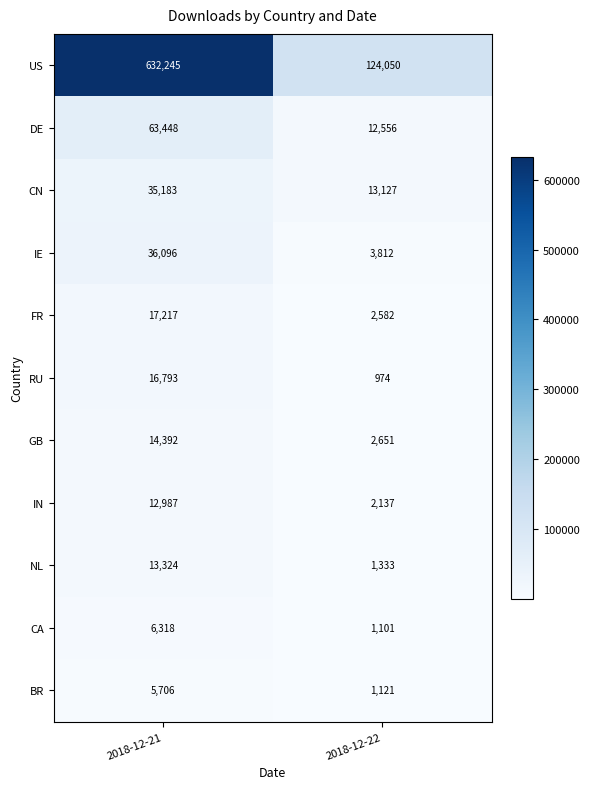

Reading right to left, what are all the values shown in this chart?

US: 2018-12-22=124050	2018-12-21=632245
DE: 2018-12-22=12556	2018-12-21=63448
CN: 2018-12-22=13127	2018-12-21=35183
IE: 2018-12-22=3812	2018-12-21=36096
FR: 2018-12-22=2582	2018-12-21=17217
RU: 2018-12-22=974	2018-12-21=16793
GB: 2018-12-22=2651	2018-12-21=14392
IN: 2018-12-22=2137	2018-12-21=12987
NL: 2018-12-22=1333	2018-12-21=13324
CA: 2018-12-22=1101	2018-12-21=6318
BR: 2018-12-22=1121	2018-12-21=5706